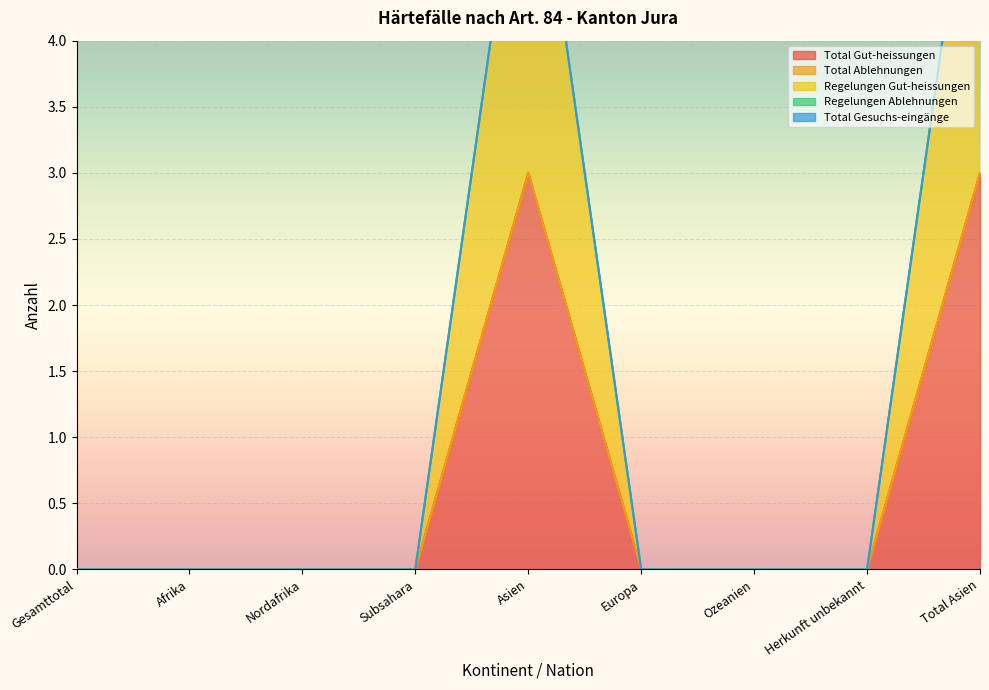

What are all the series names shown in the legend?

Total Gut-heissungen, Total Ablehnungen, Regelungen Gut-heissungen, Regelungen Ablehnungen, Total Gesuchs-eingänge